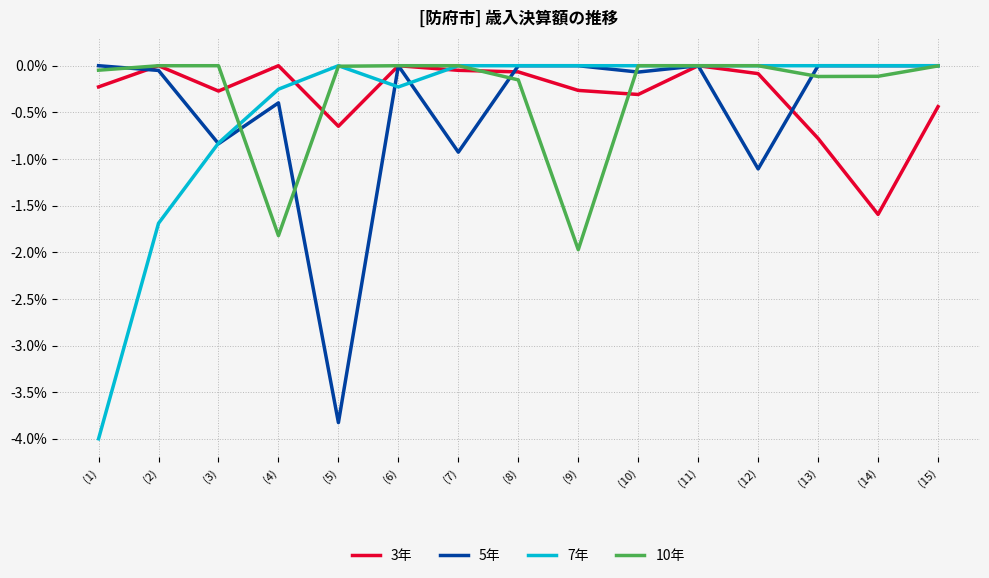

Does the chart display data point markers on the line(s)?

No